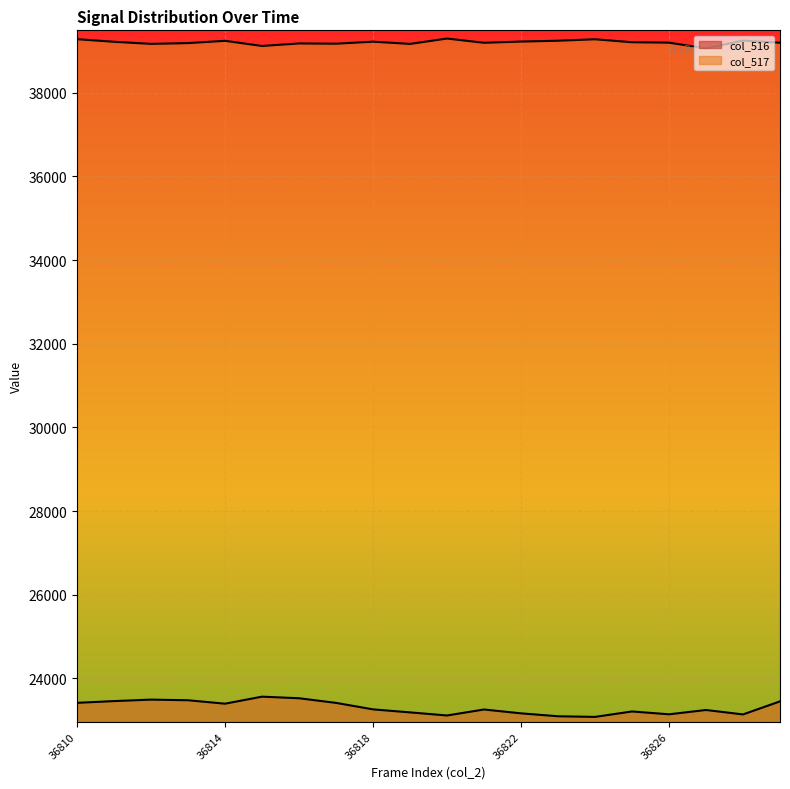

How many distinct data groups are displayed?

2